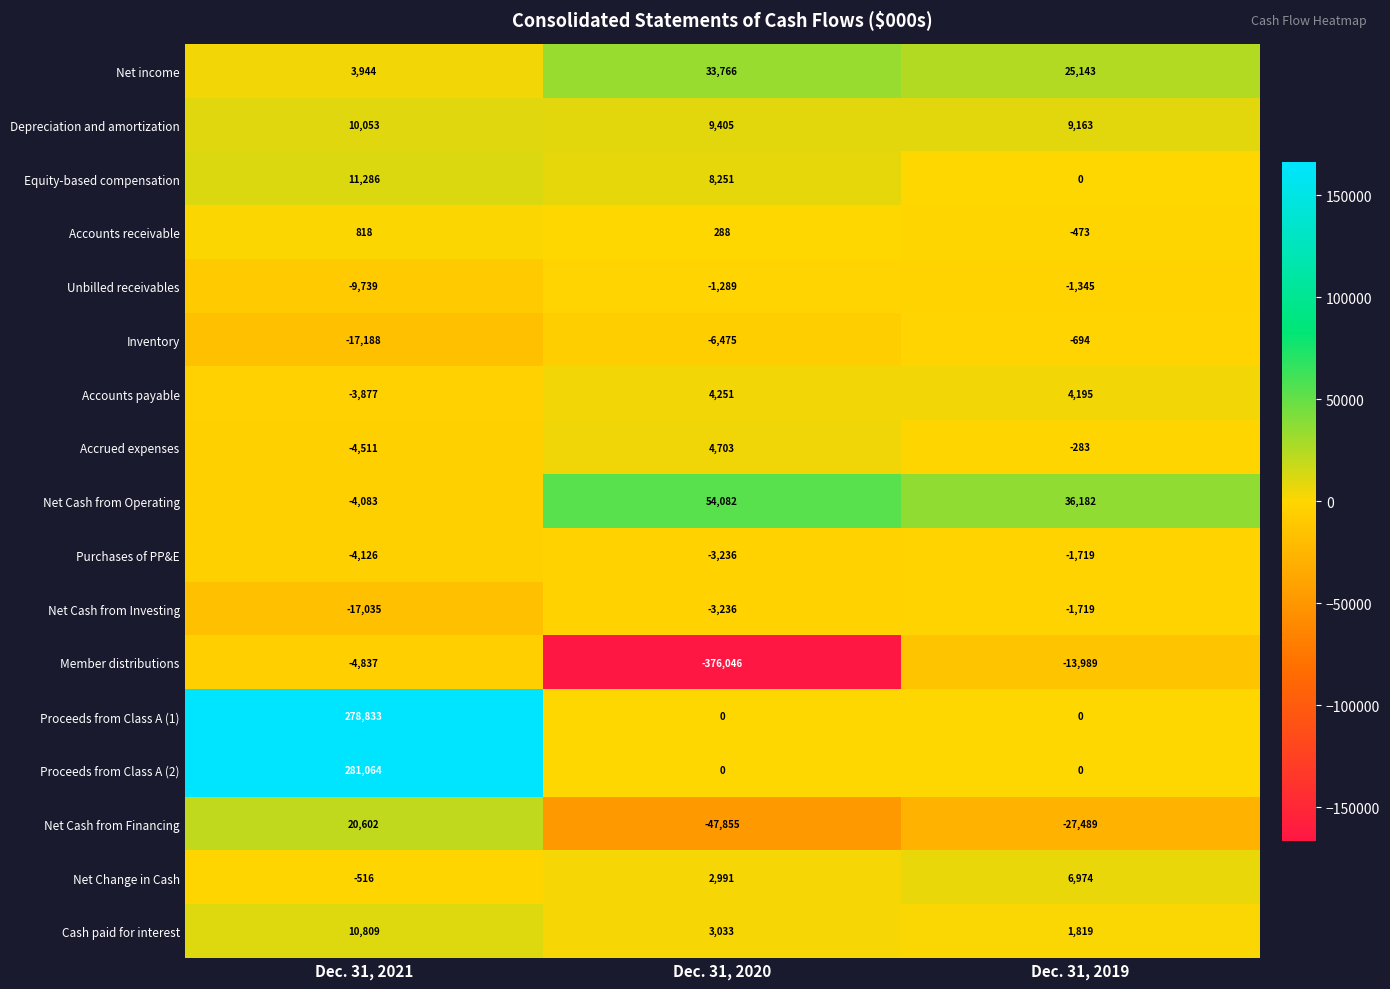

Read the Net Cash from Operating value at Dec. 31, 2020.

54082